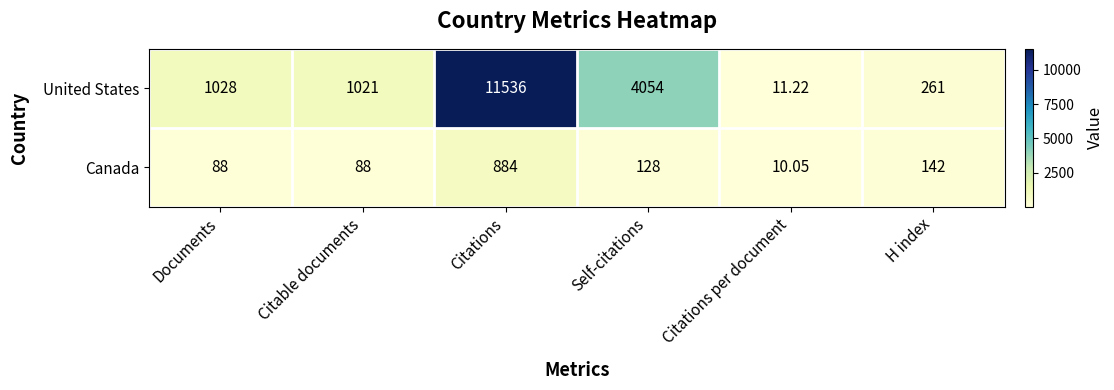

Where does the Canada series first go above 128?

Citations